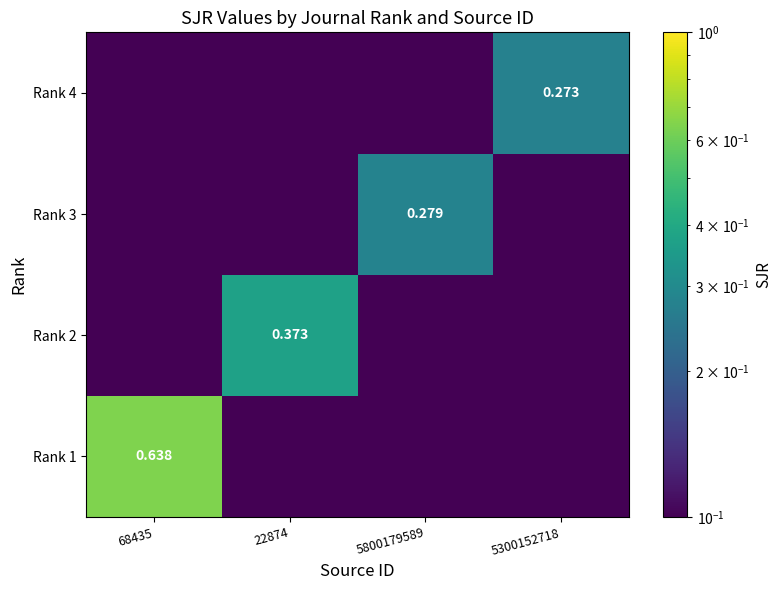

Between 68435 and 22874, which series saw the biggest shift?

Rank 1